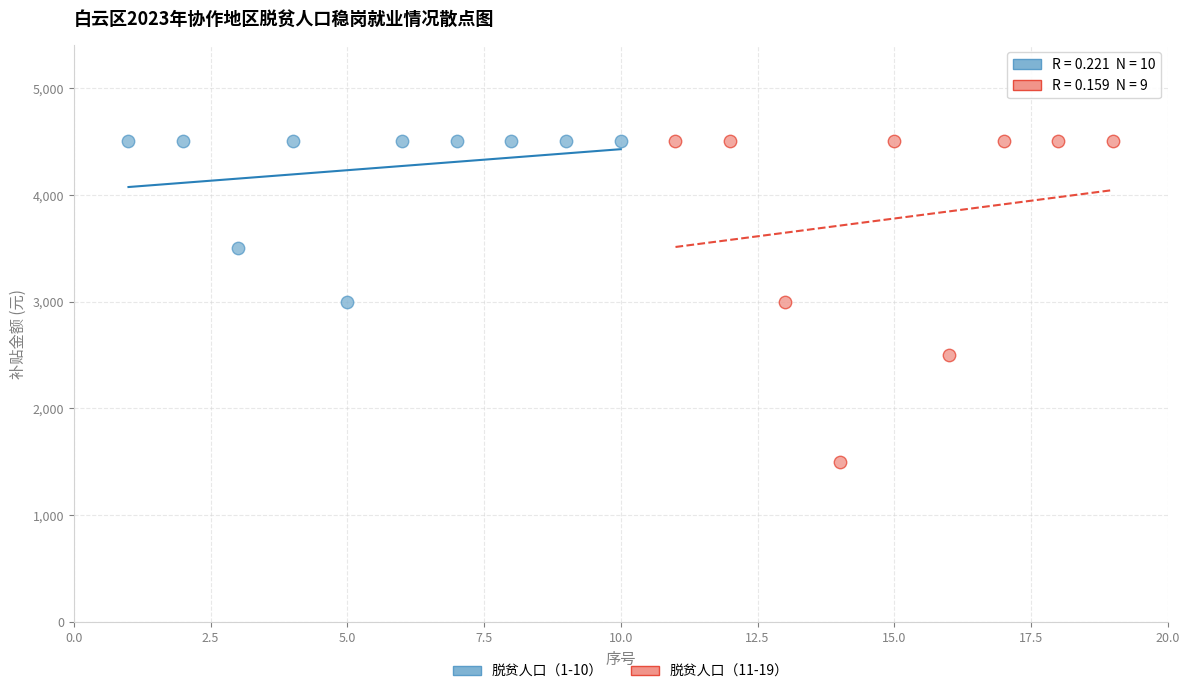

Which series has the widest spread of Y values?

脱贫人口（11-19）